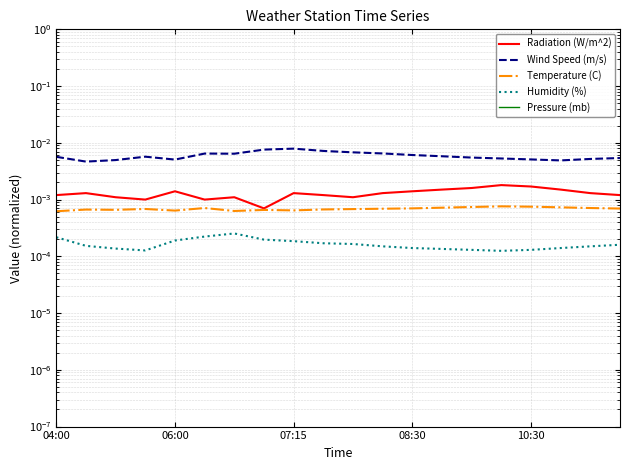

True or false: Pressure (mb) has a value of 1329.6 at 08:30.

False